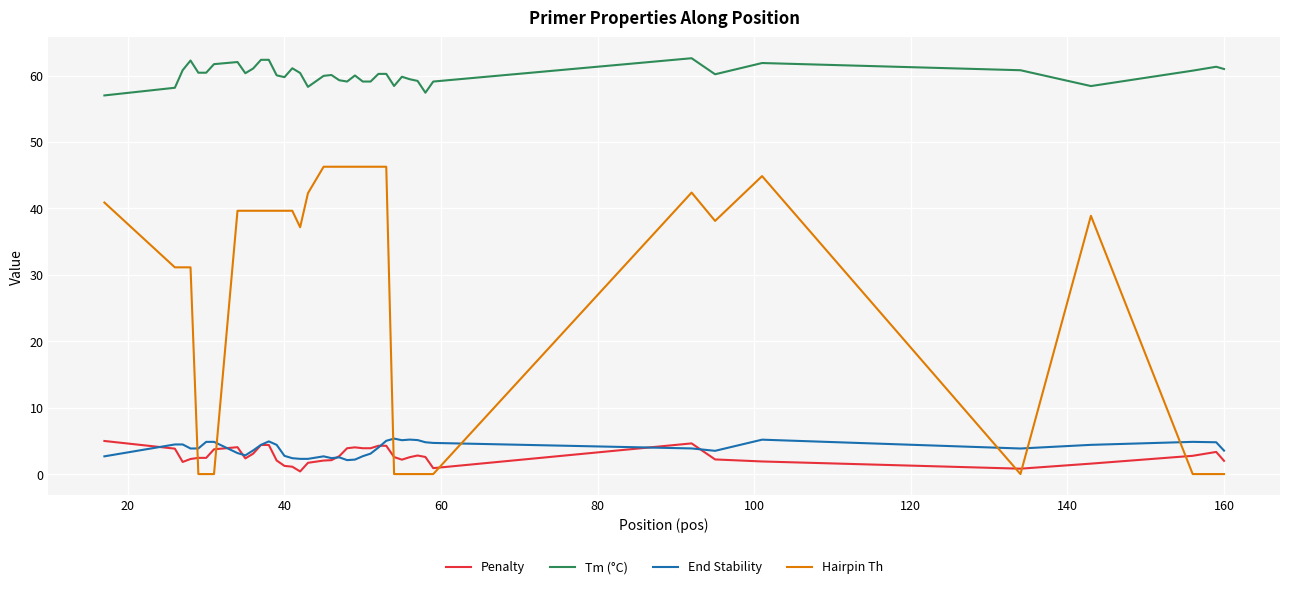

True or false: Tm (°C) and Hairpin Th intersect in this chart.

False